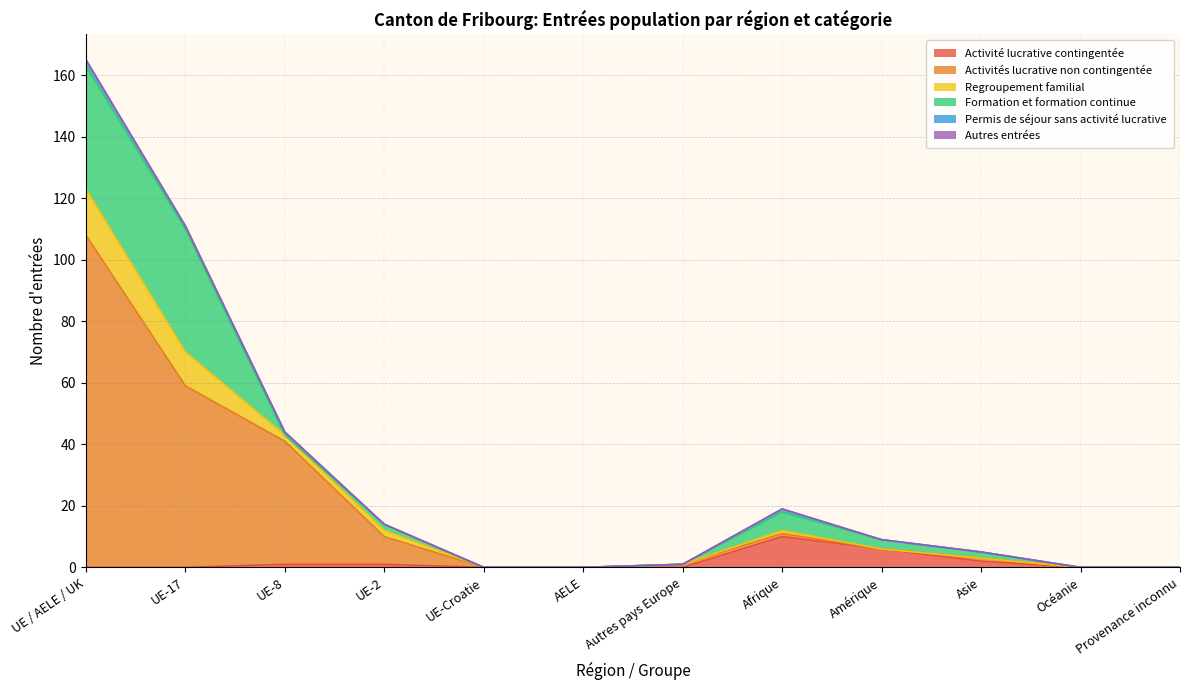

True or false: Activités lucrative non contingentée and Activité lucrative contingentée intersect in this chart.

False